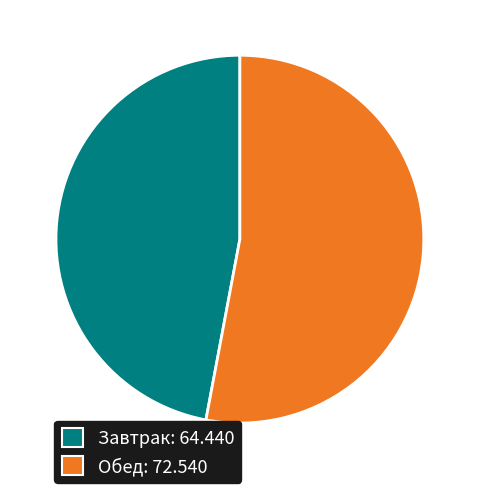

Is it true that Завтрак: 64.440 is 47% of the pie?

True